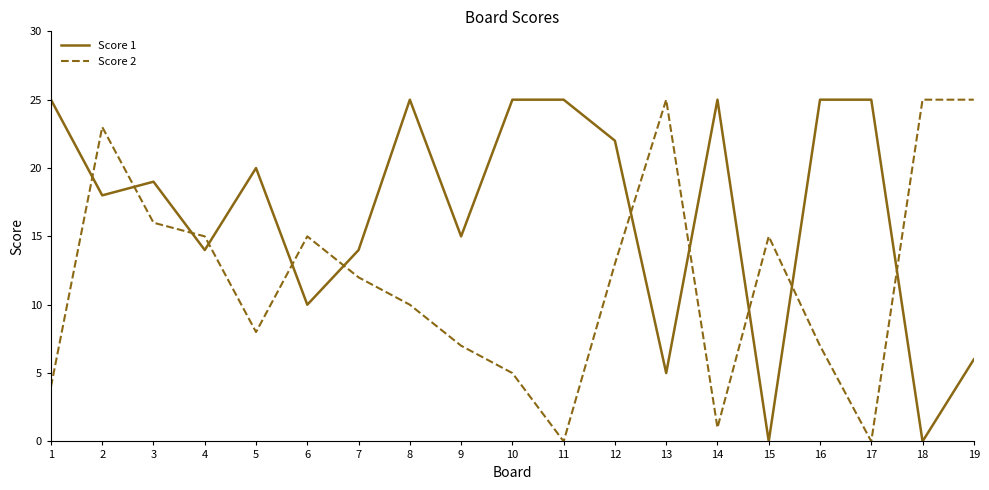

Which series changed the most between 6 and 9?

Score 2